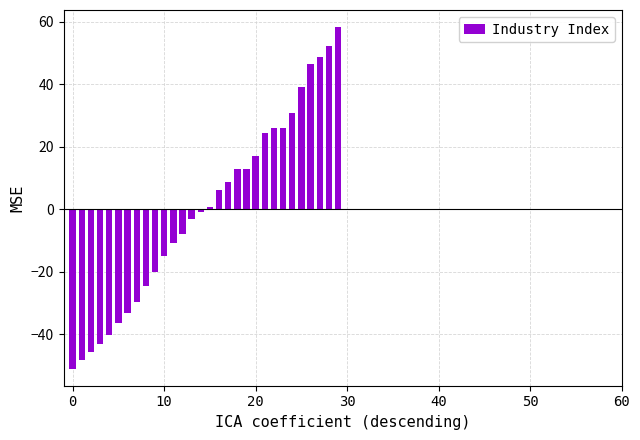

What is the difference between the second highest and minimum values?

103.2